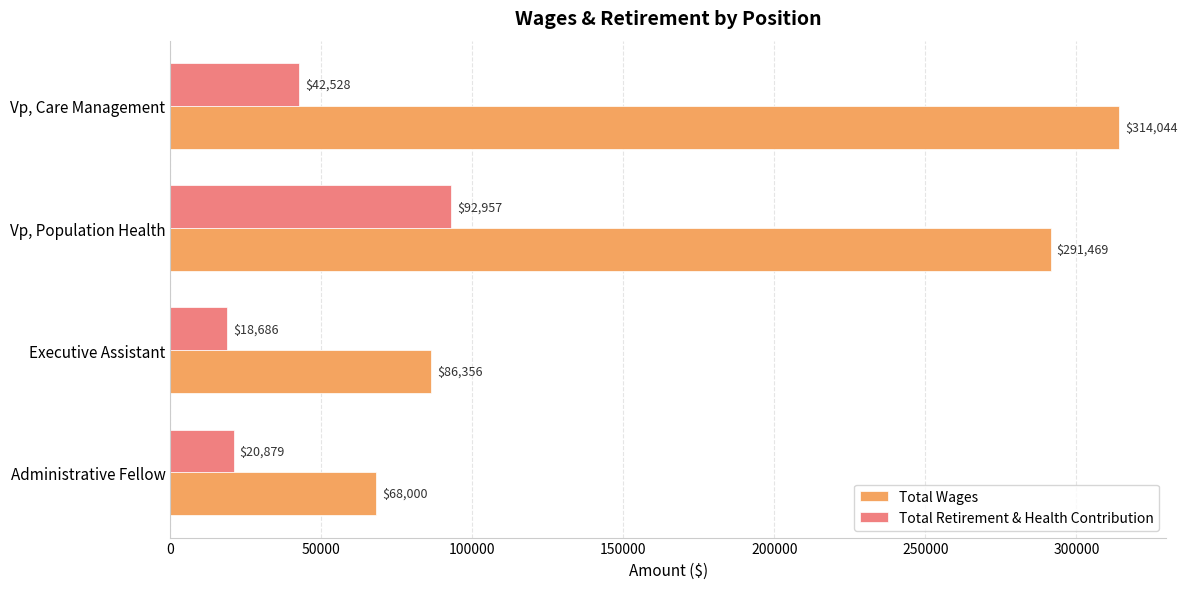

The Total Wages series shows 50575 at Executive Assistant. True or false?

False